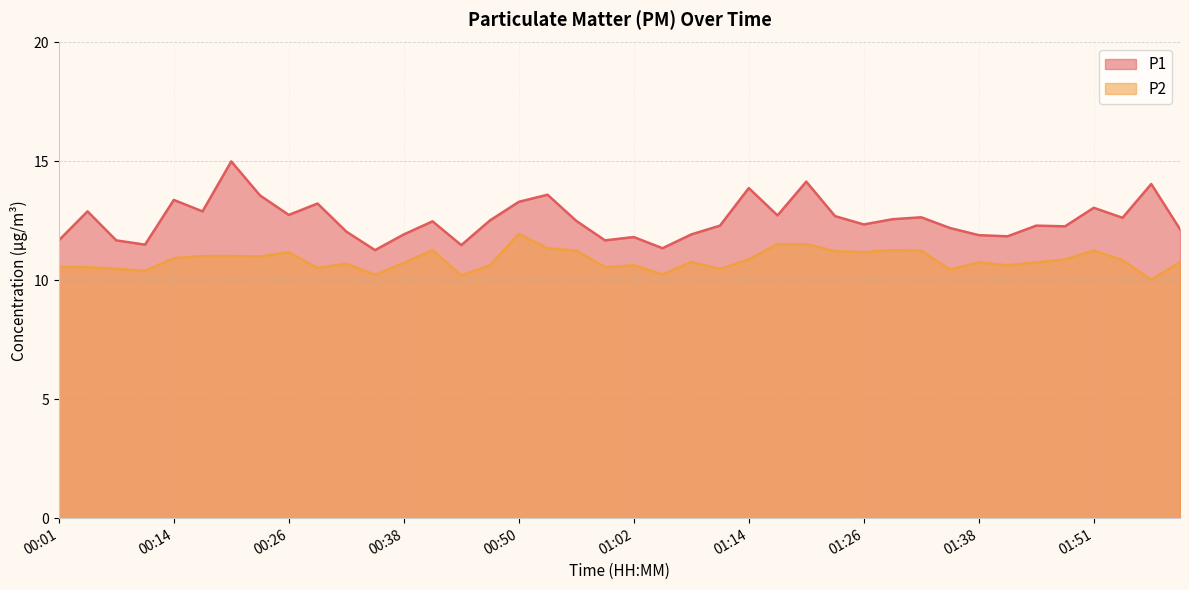

How many lines are shown in the chart?

2